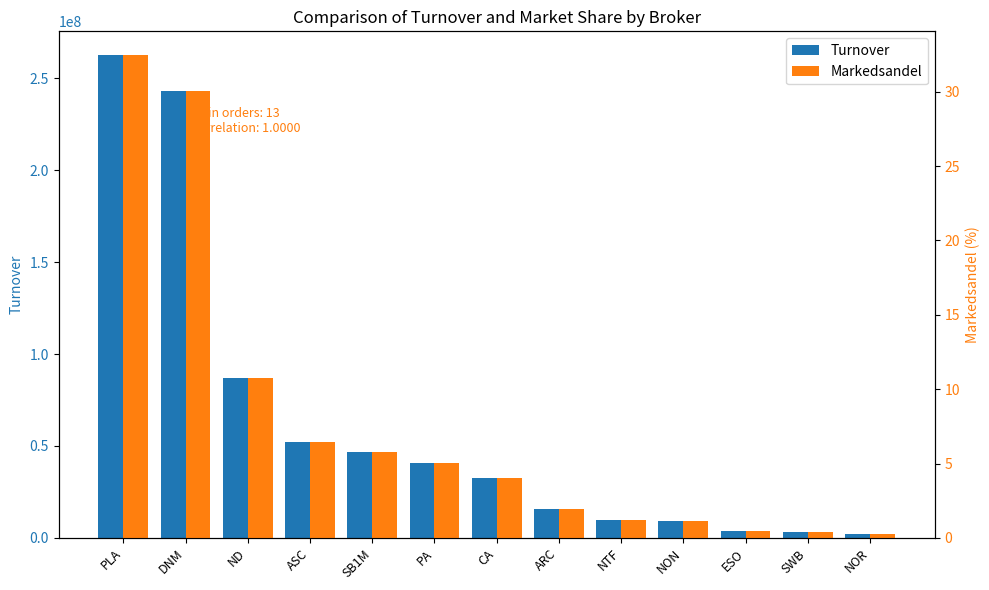

The Turnover series shows 86961459.8 at ND. True or false?

True